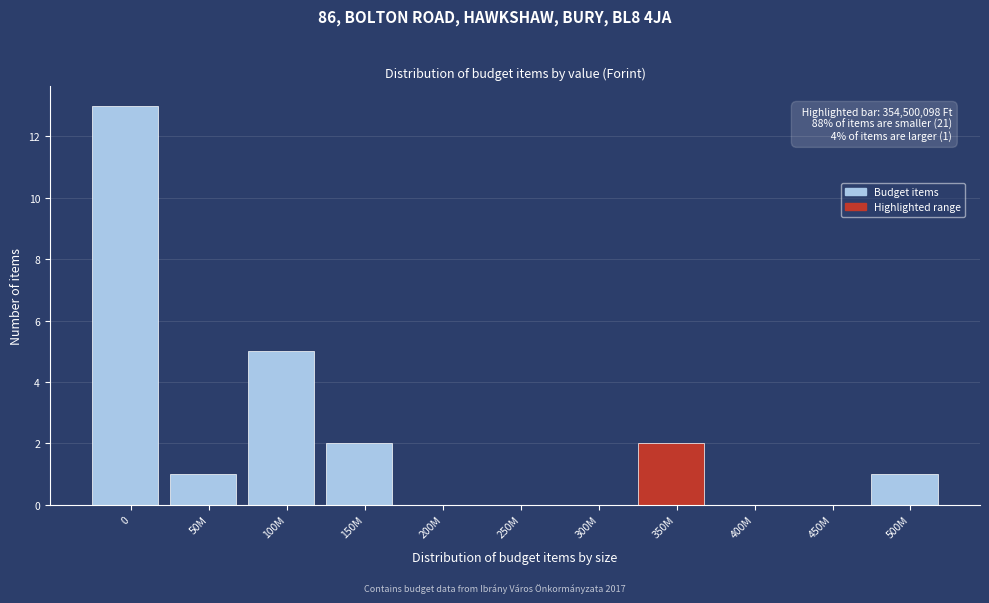

Reading left to right, transcribe all the data shown in this chart.

0=13	50M=1	100M=5	150M=2	200M=0	250M=0	300M=0	350M=2	400M=0	450M=0	500M=1